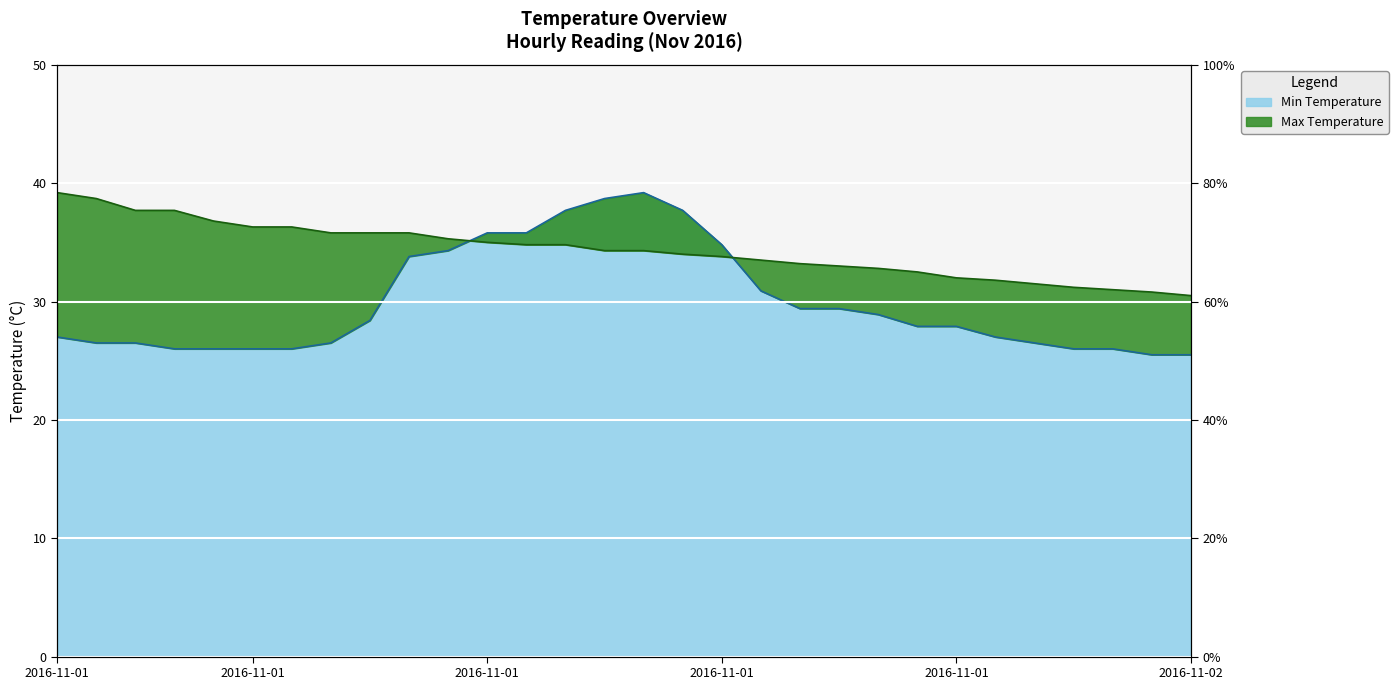

What is the difference between the maximum and minimum values in the Max Temperature series?

8.7